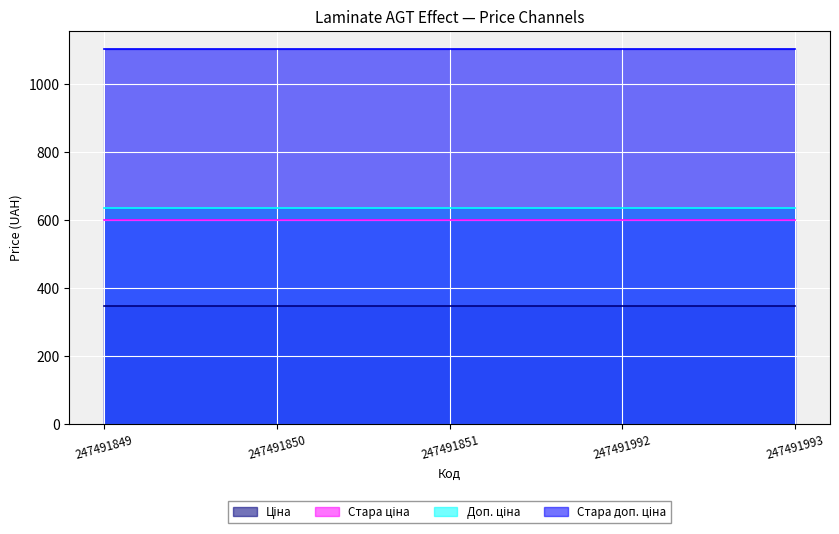

Which category has the highest value across all series?

247491849